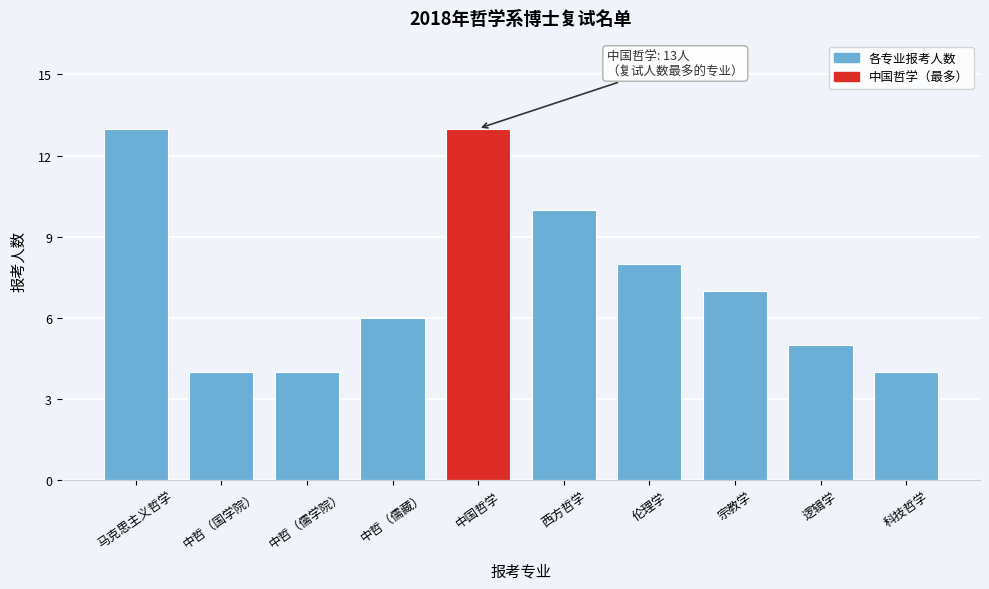

Reading right to left, extract all data points from this chart.

科技哲学=4	逻辑学=5	宗教学=7	伦理学=8	西方哲学=10	中国哲学=13	中哲（儒藏）=6	中哲（儒学院）=4	中哲（国学院）=4	马克思主义哲学=13